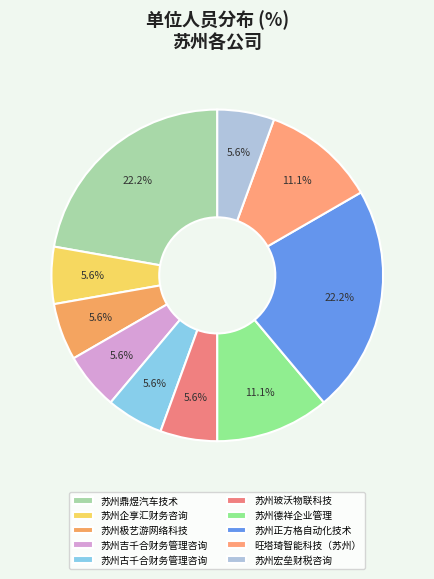

How many segments does this pie chart have?

10